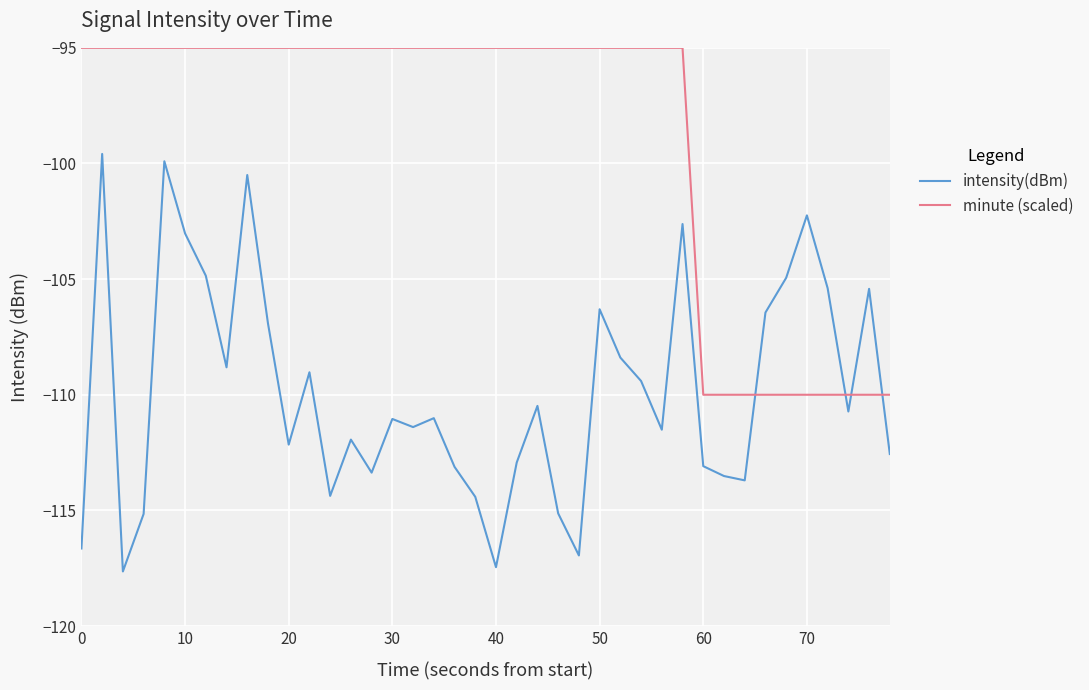

Which series has the widest spread of values?

intensity(dBm)